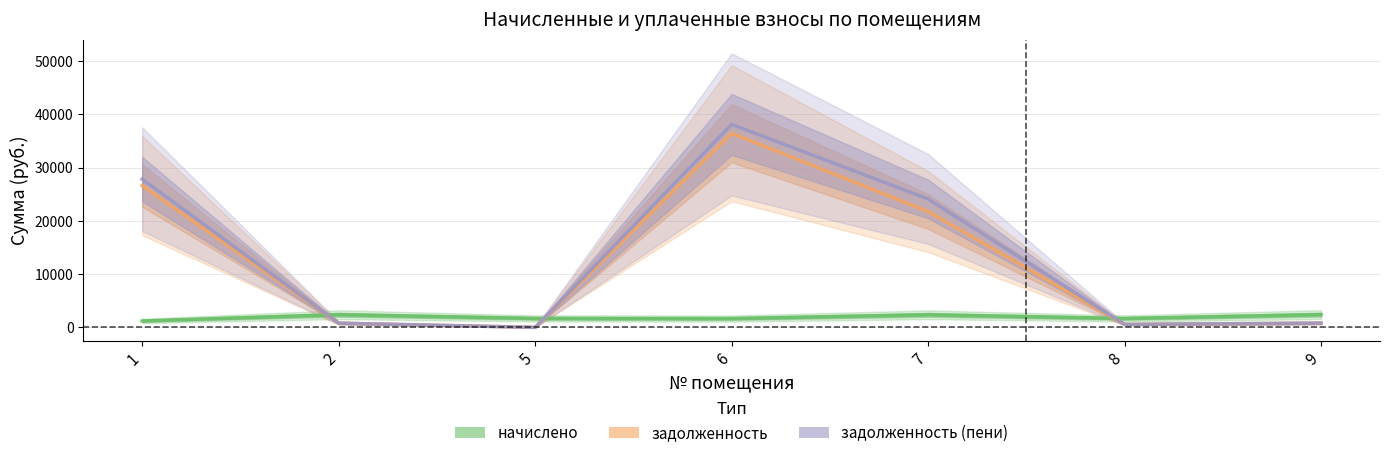

What is the average value of the начислено series?

1909.5